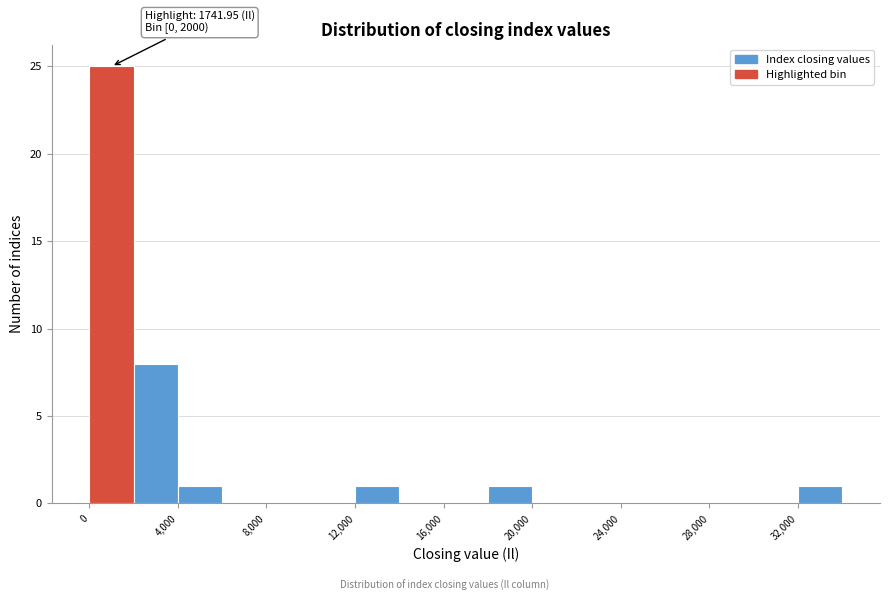

Over which range of the x-axis is the bar tallest?

0 to 2000